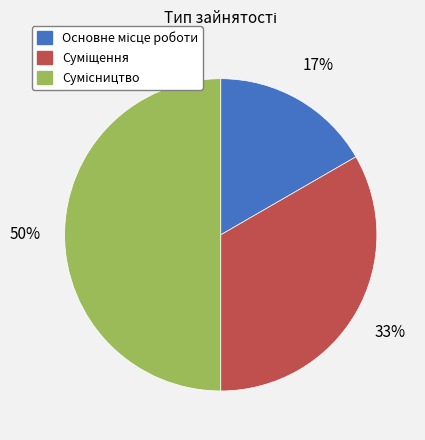

To the nearest percent, what is the difference between the largest and smallest slice percentages?

33%